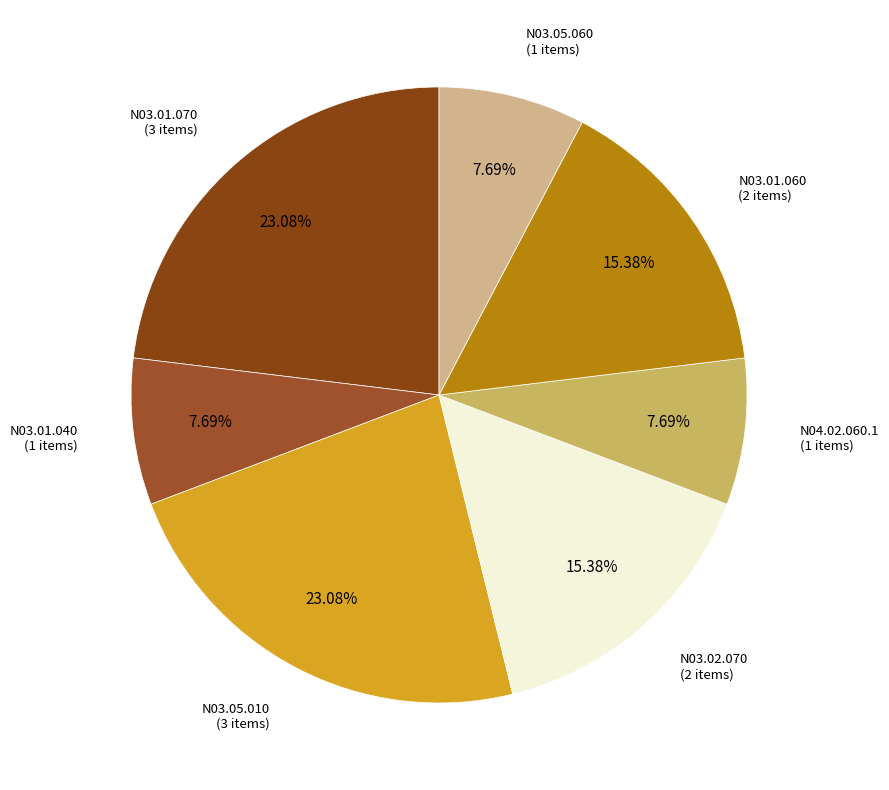

What percentage is NOT represented by N03.05.010?

76.9%